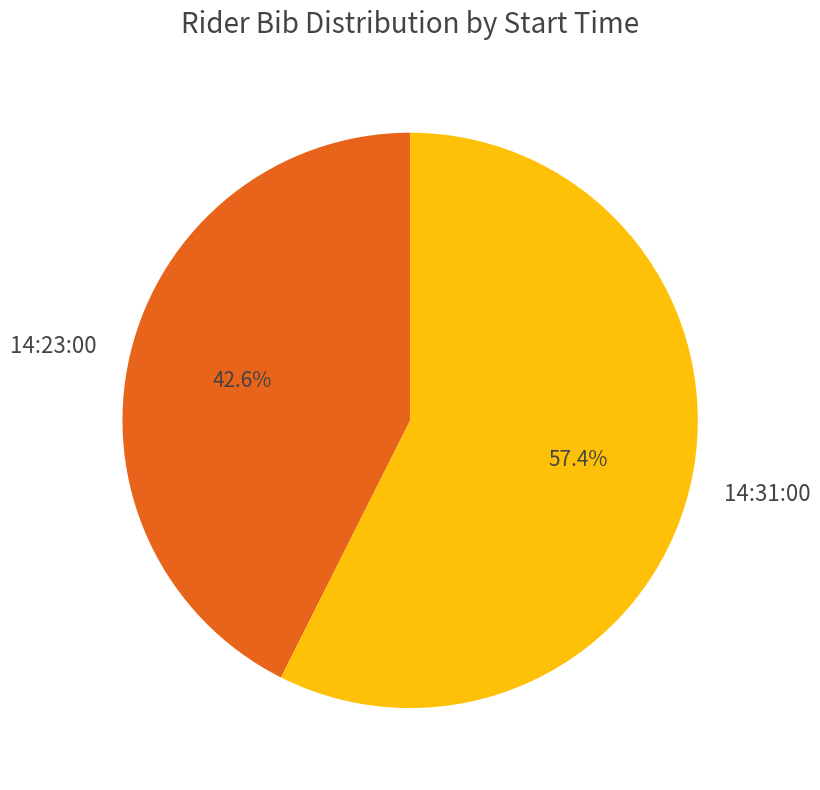

What is the total percentage of 14:23:00 and 14:31:00?

100.0%